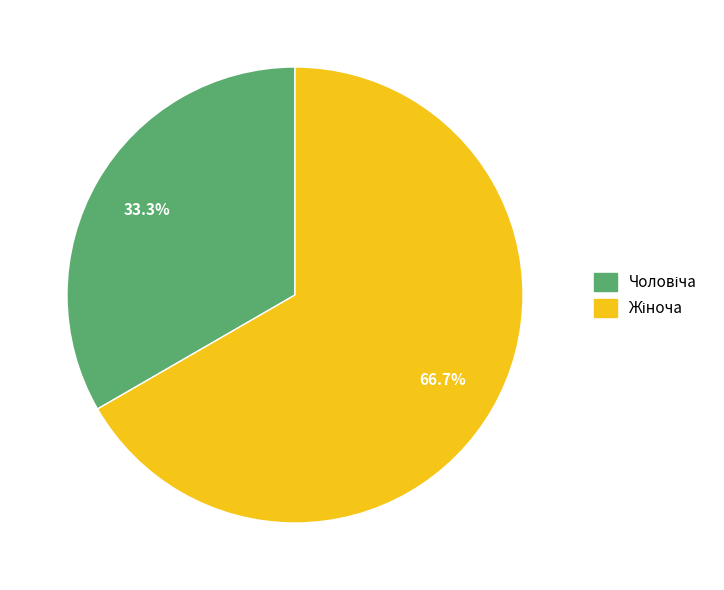

Does any single category account for the majority?

Yes